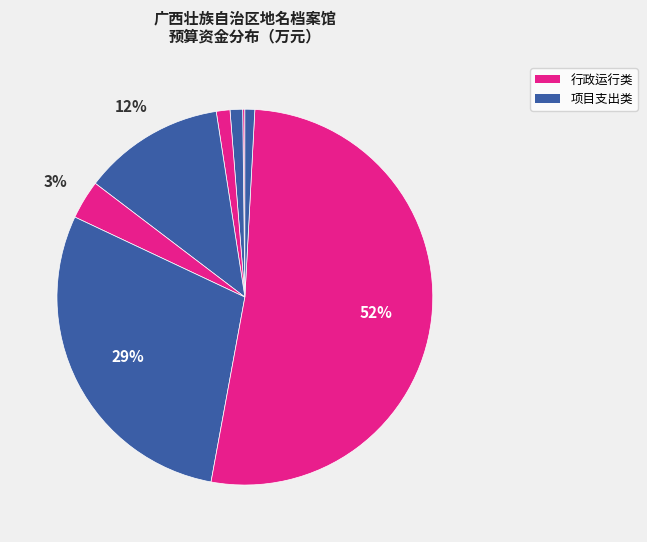

How many segments does this pie chart have?

8